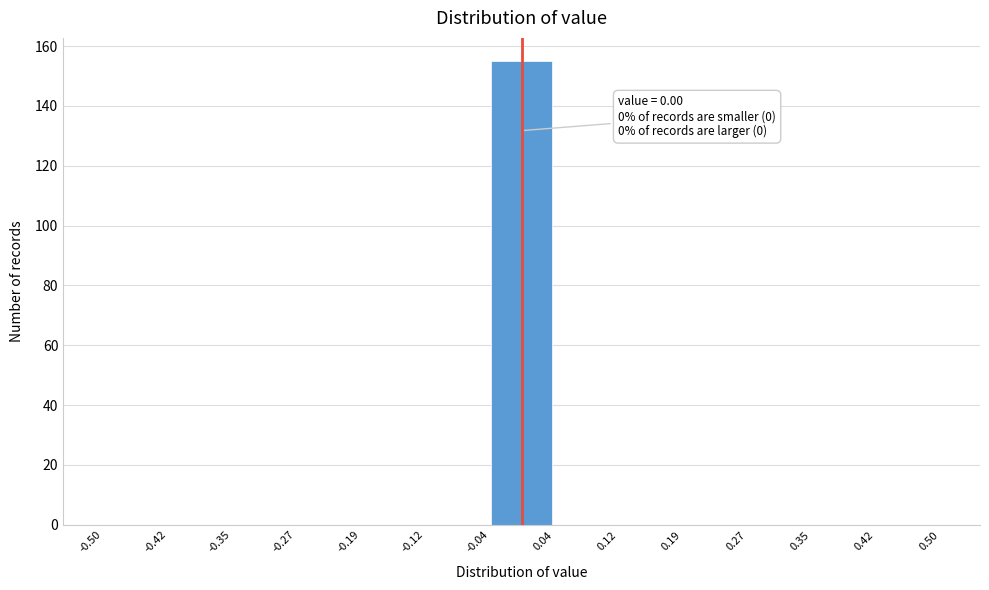

Which range on the x-axis has the tallest bar?

-0.04 to 0.04